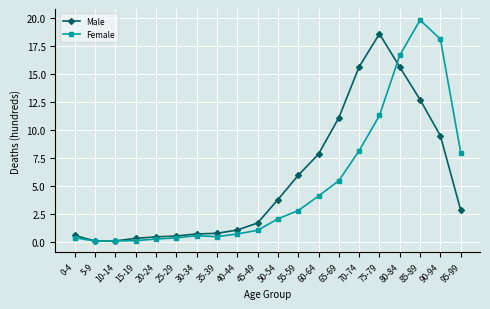

Rank the series by their maximum value, from lowest to highest.

Male, Female